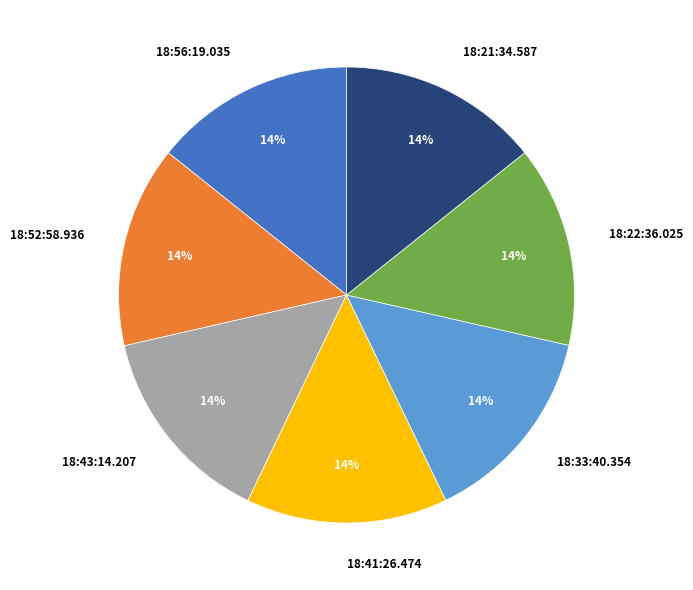

The 18:41:26.474 slice represents 8% of the pie. True or false?

False